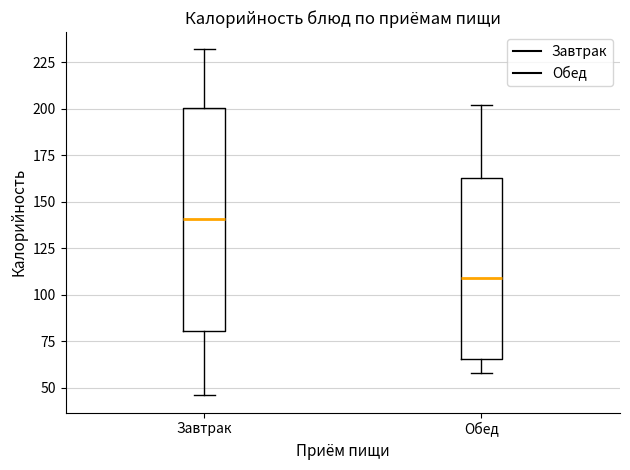

Reading left to right, transcribe this box plot: for each box, give where its median line is, the range the box spans, and where its two whiskers end, as read against the y-axis. The values are not printed on the chart, so give them approximately, as read against the axis.

Завтрак: median 140, box 80 to 200, whiskers 45 to 230
Обед: median 110, box 65 to 165, whiskers 60 to 200